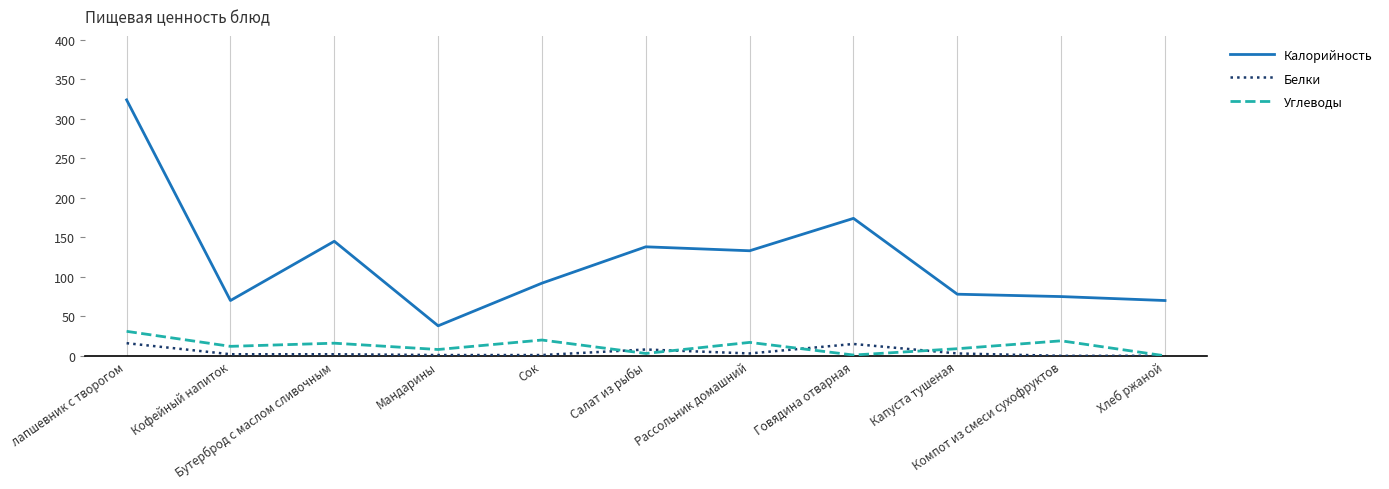

At which category does Калорийность reach its first local peak?

Бутерброд с маслом сливочным